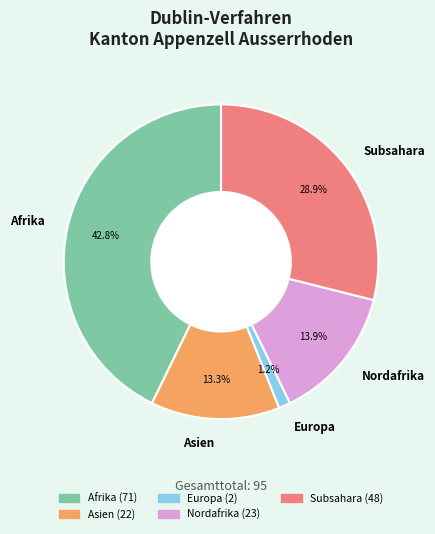

What portion of the pie excludes Subsahara?

71.1%